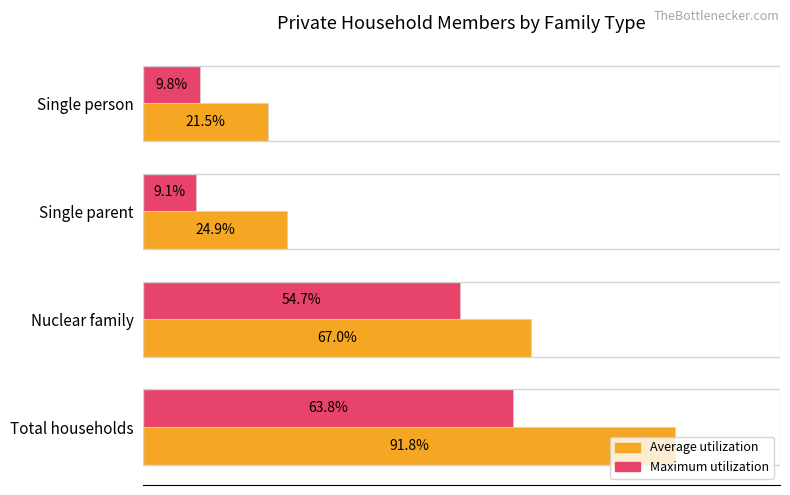

Which label corresponds to the largest value in the chart?

Total households